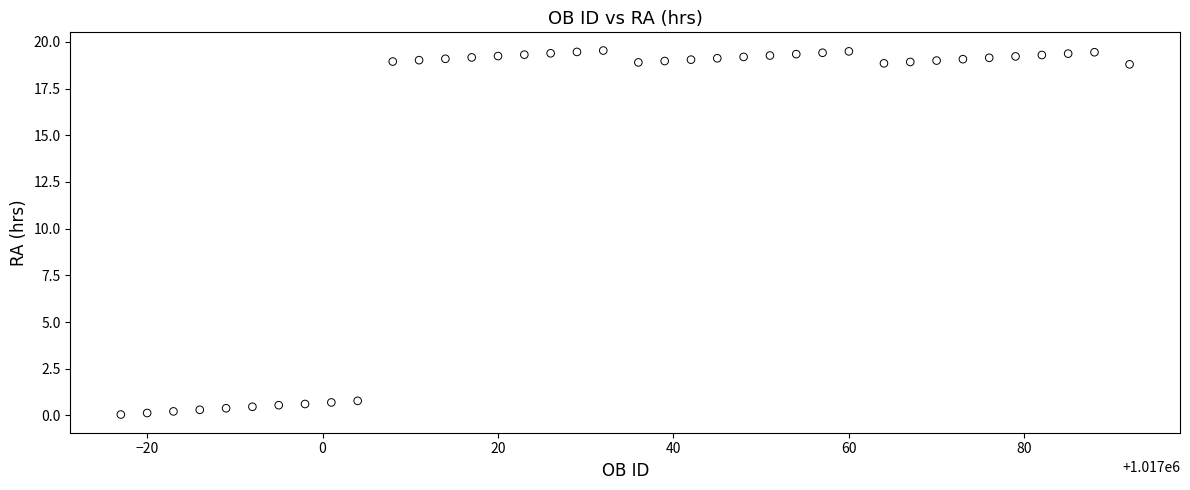

What is the range of X values (max minus min)?

115.0